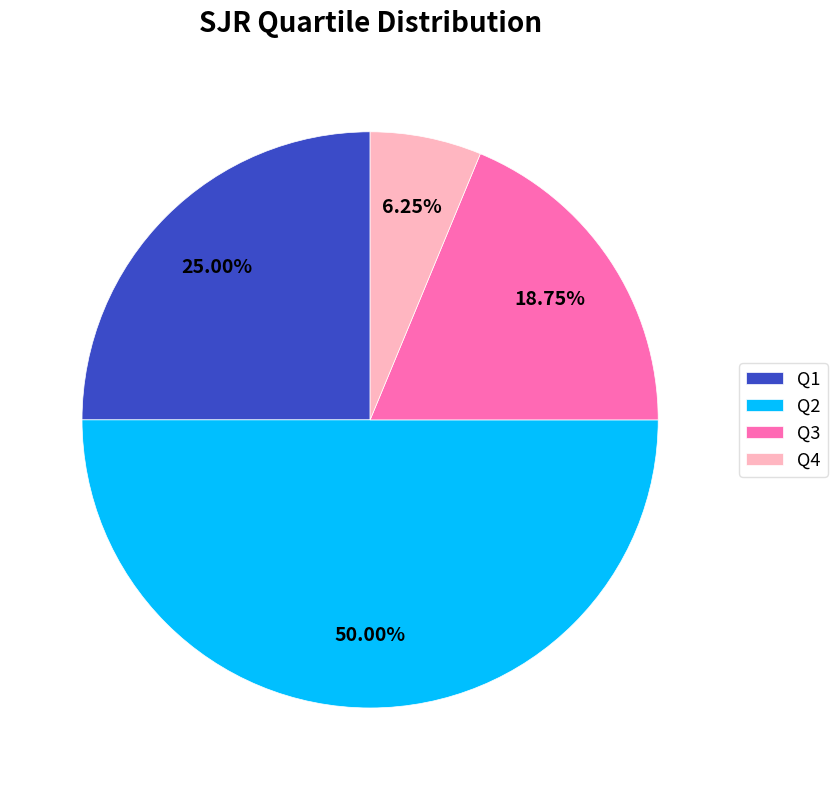

Do Q2 and Q4 together represent more than half of the pie?

Yes